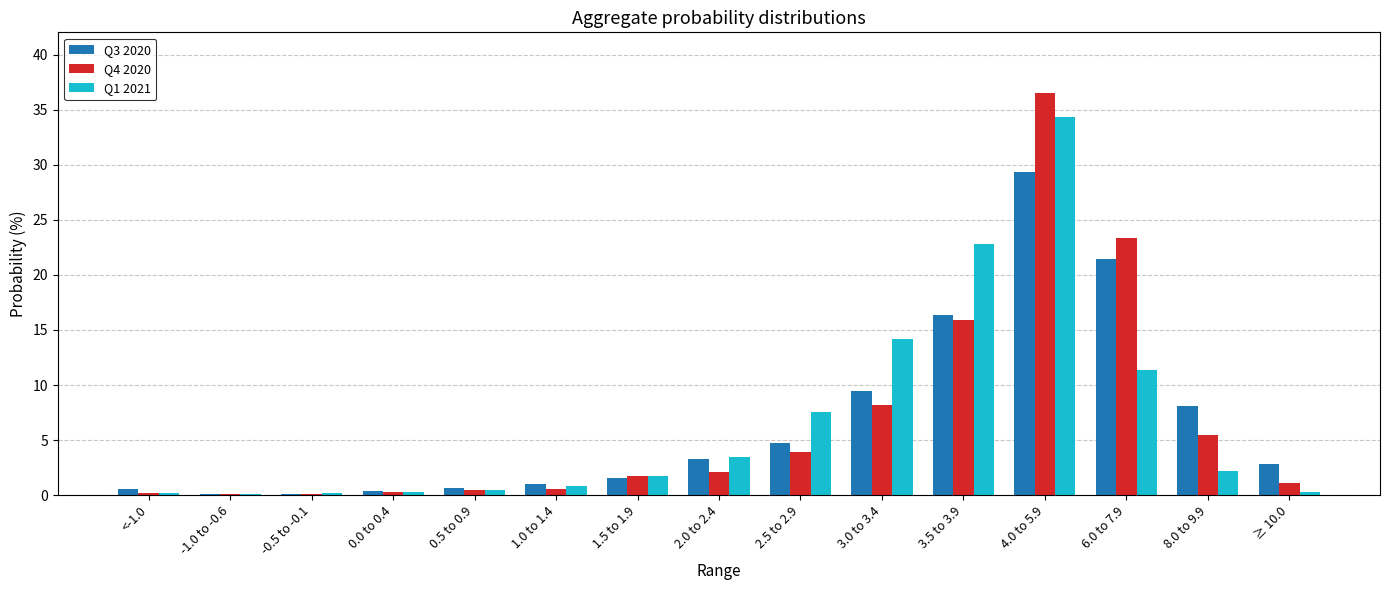

How many groups of bars are there?

15